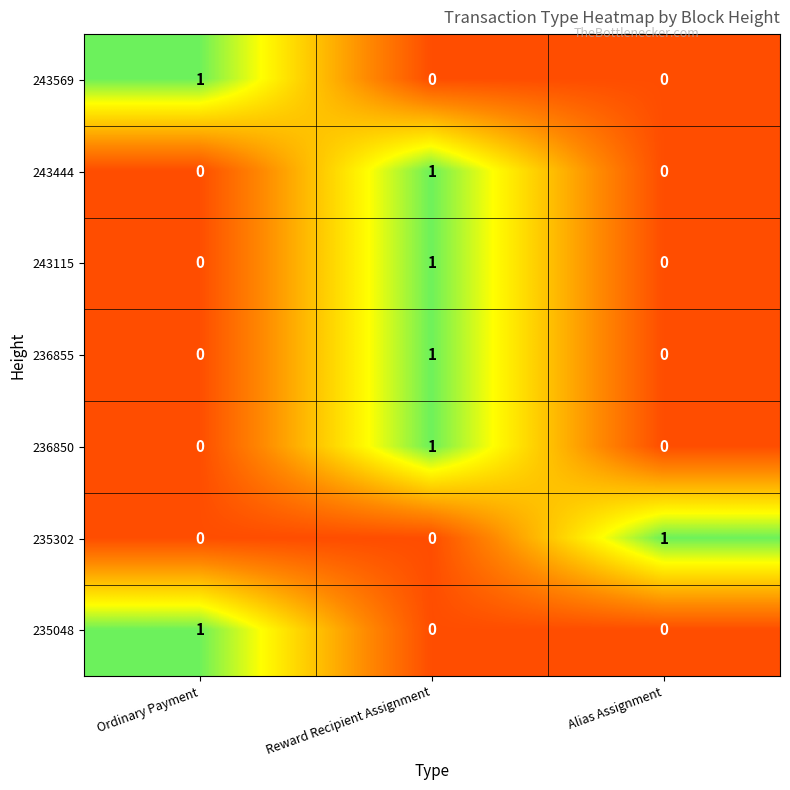

How many series are shown in this chart?

7